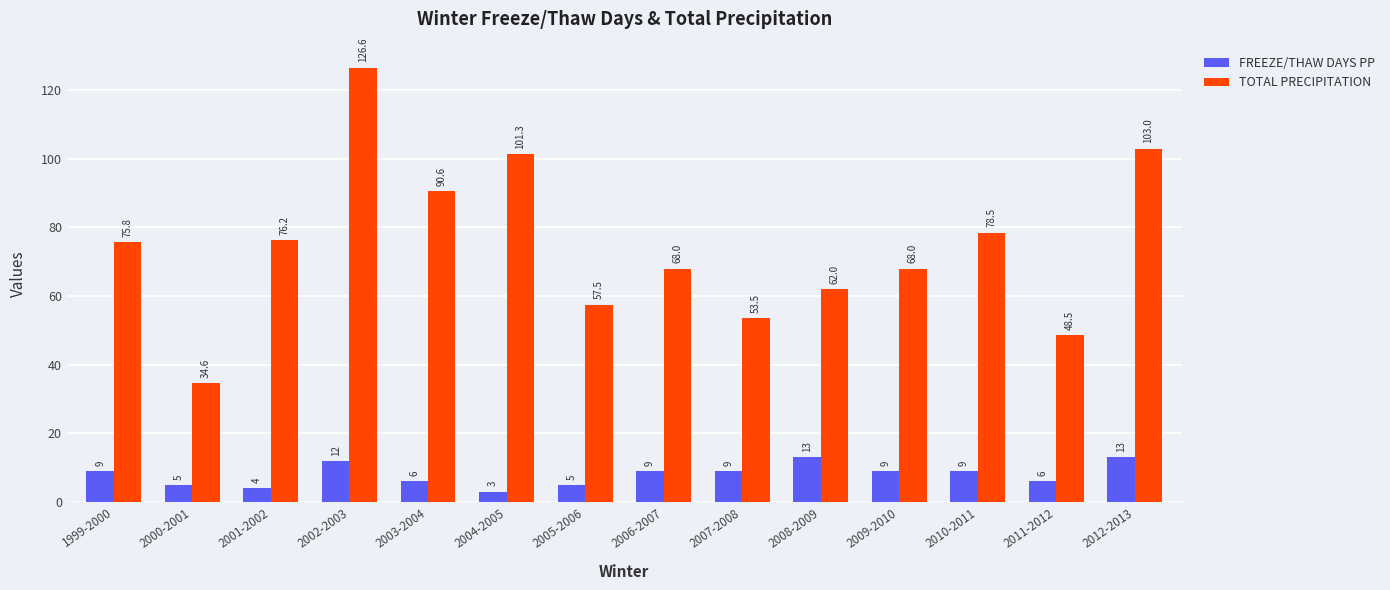

How many bars are there in each group?

2